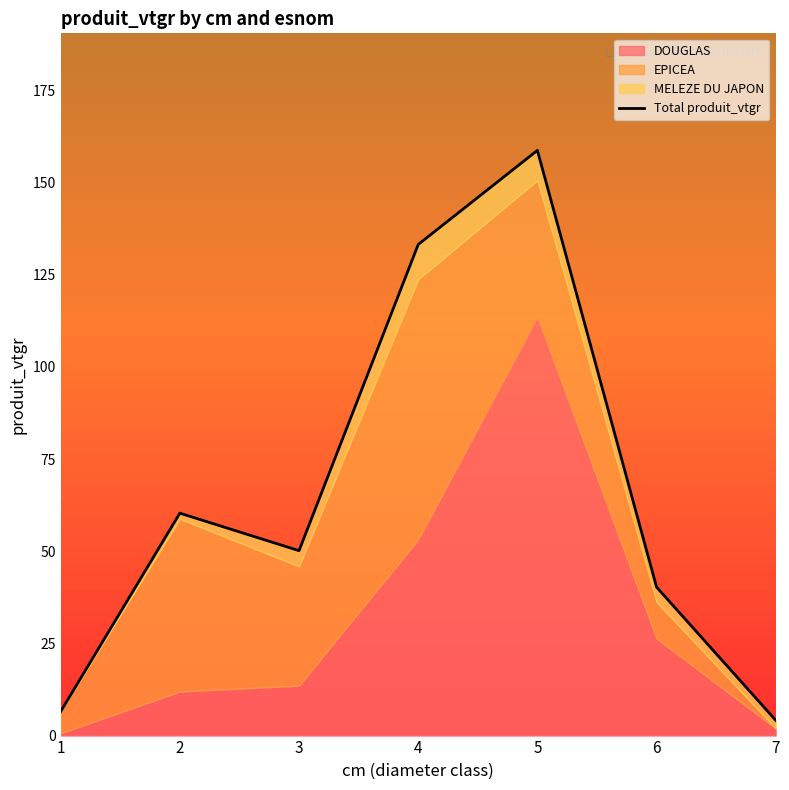

True or false: the data shows 133.2 at 4.

True